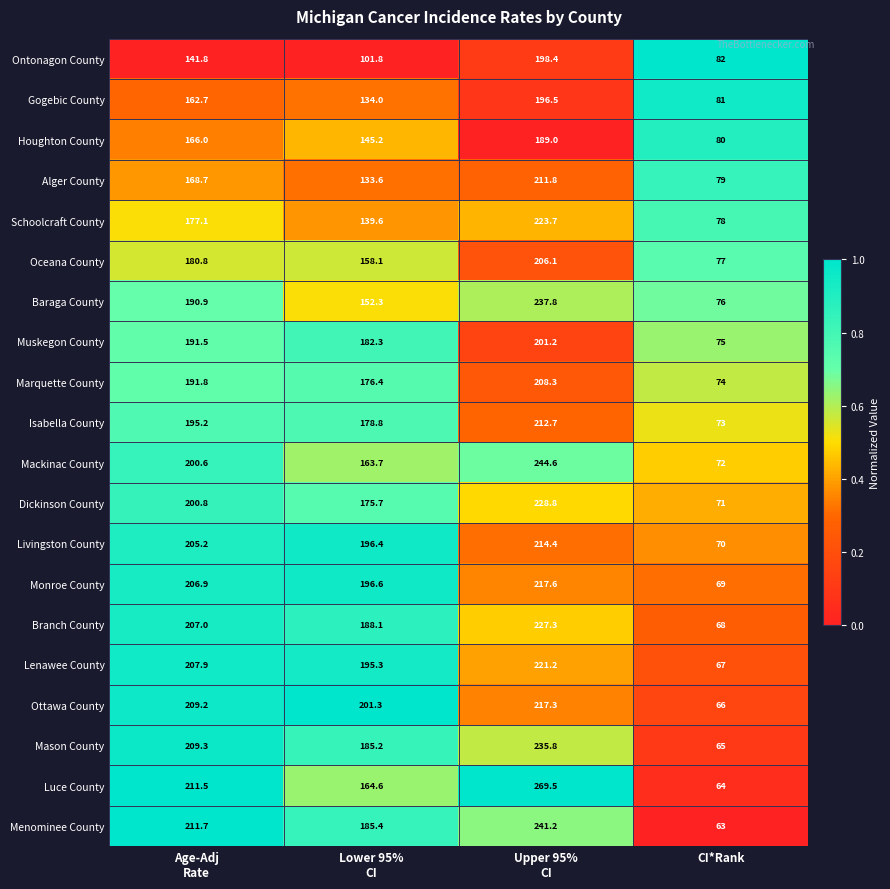

The value of Muskegon County at CI*Rank is 27.4. True or false?

False